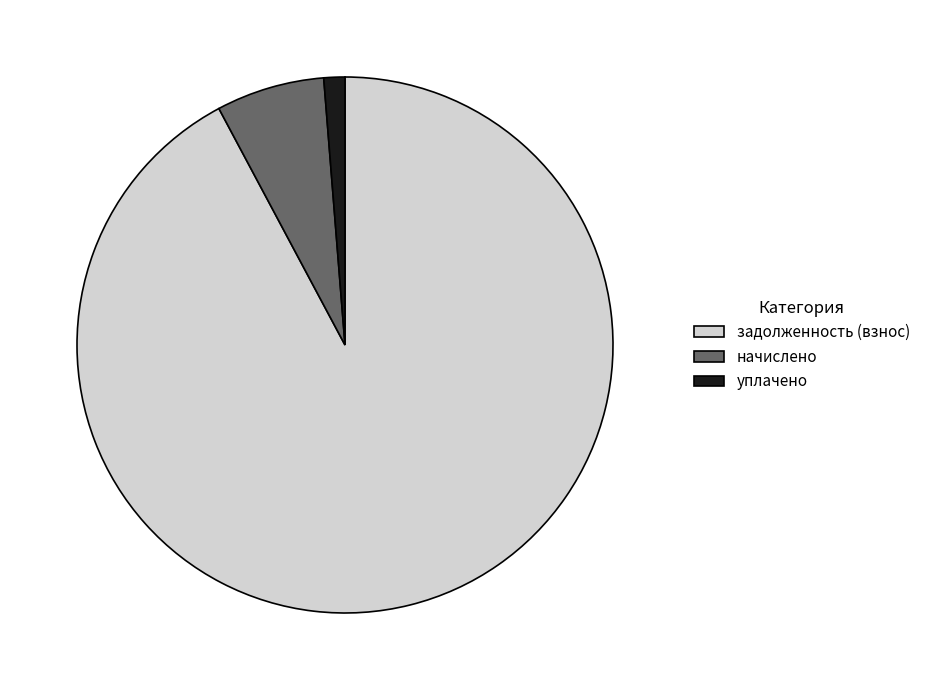

Is there any slice that represents more than half of the pie?

Yes